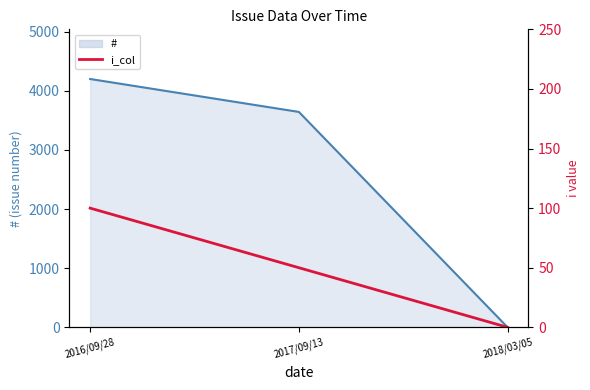

How many values in #_line are above zero?

2